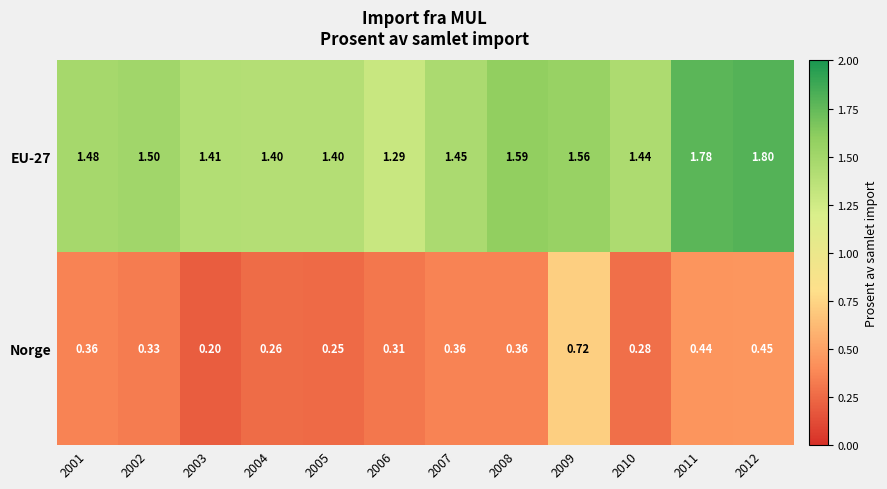

What is the spread (max minus min) of values at 2008?

1.2